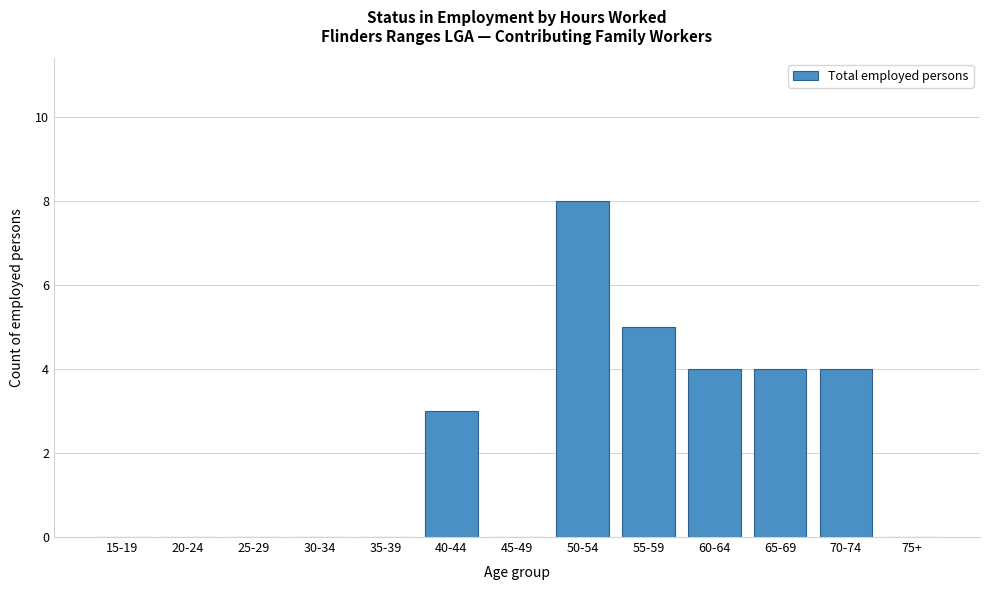

Reading right to left, what are all the values shown in this chart?

75+=0	70-74=4	65-69=4	60-64=4	55-59=5	50-54=8	45-49=0	40-44=3	35-39=0	30-34=0	25-29=0	20-24=0	15-19=0